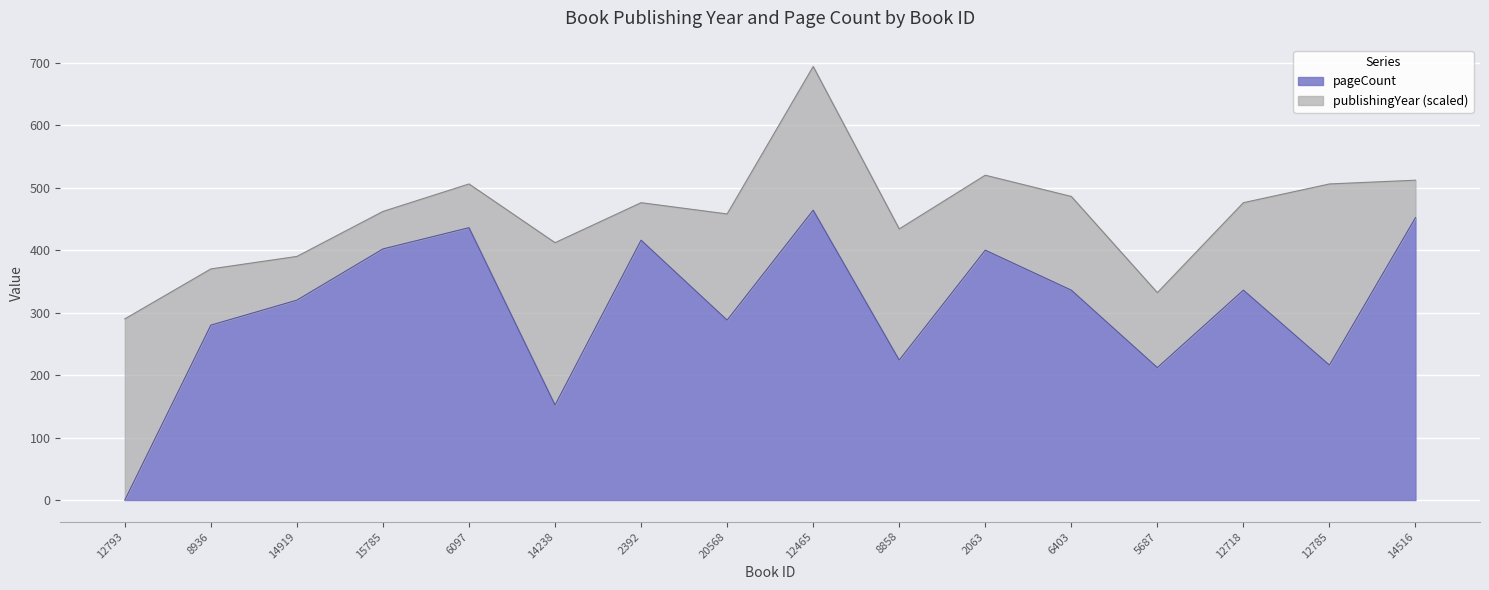

How many points are higher than both their immediate neighbors (excluding endpoints)?

5